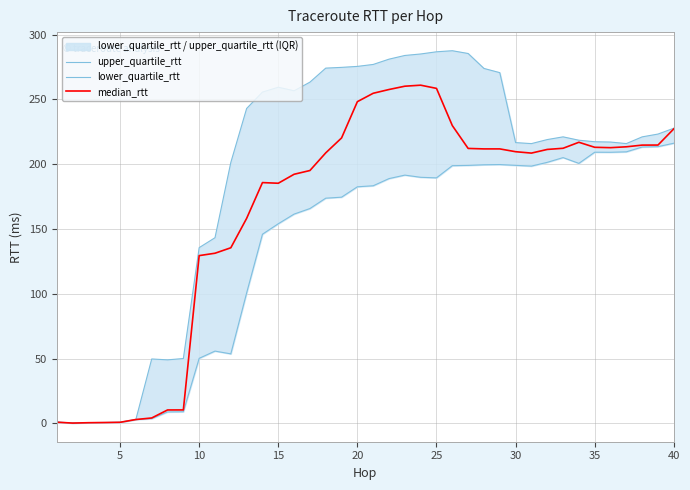

Which series has the largest total across all categories?

upper_quartile_rtt